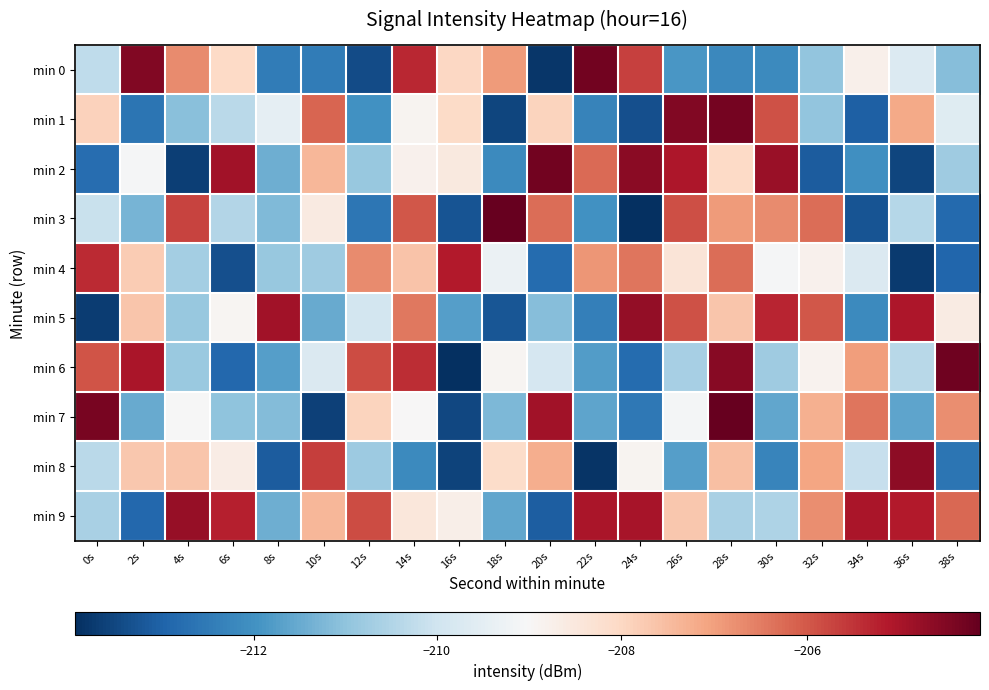

What is the difference between the highest and lowest values at 4s?

8.9